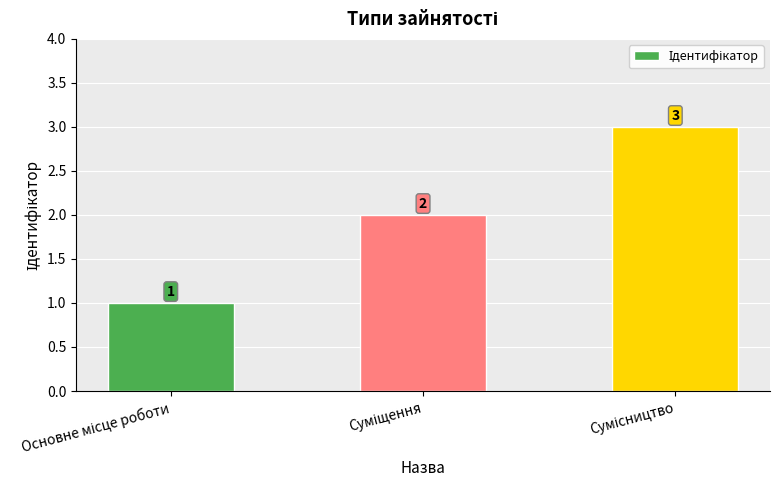

Count the values in the range 1 to 3.

3